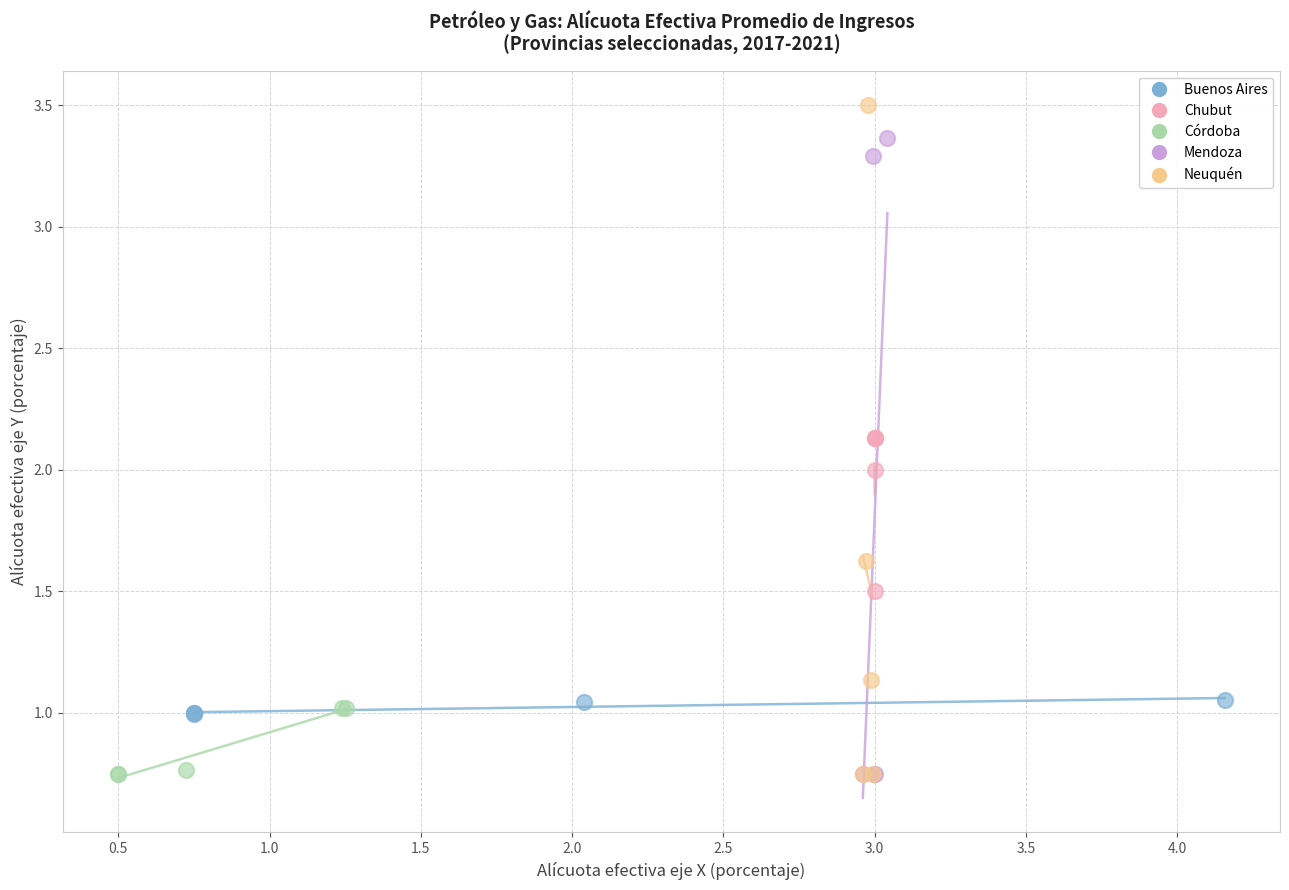

What are all the series names shown in the legend?

Buenos Aires, Chubut, Córdoba, Mendoza, Neuquén